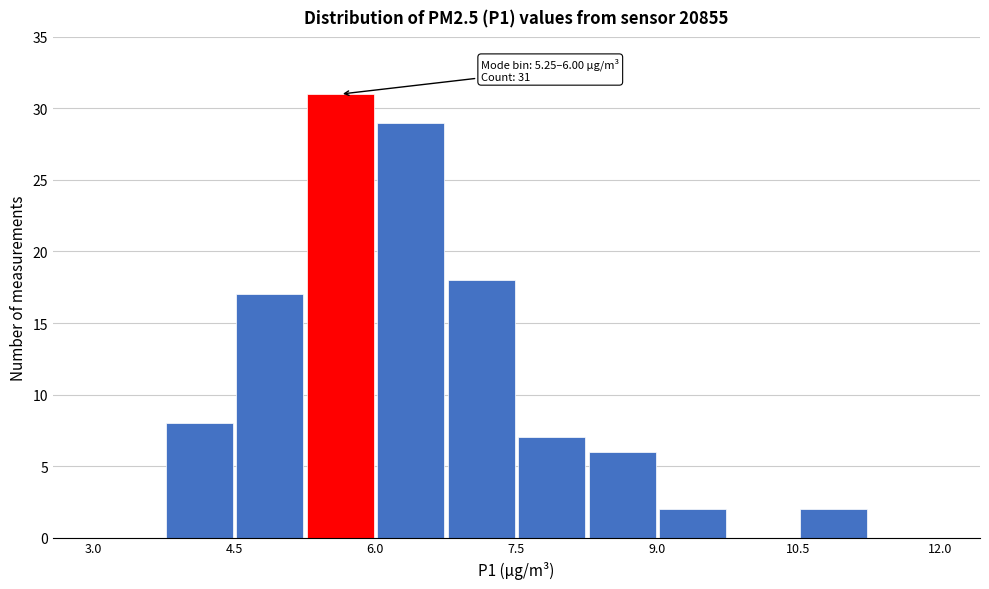

Around what value on the x-axis is the tallest bar? Give the approximate position of its centre, as read against the axis.

5.6